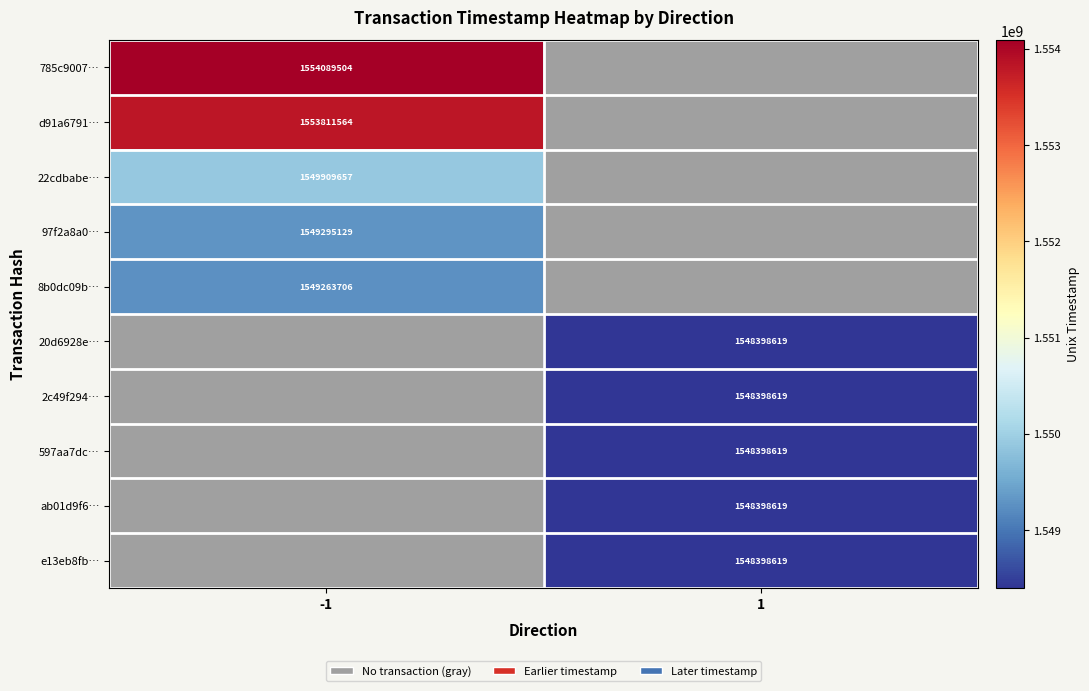

Is it true that 8b0dc09b… equals 1549263706 at -1?

True